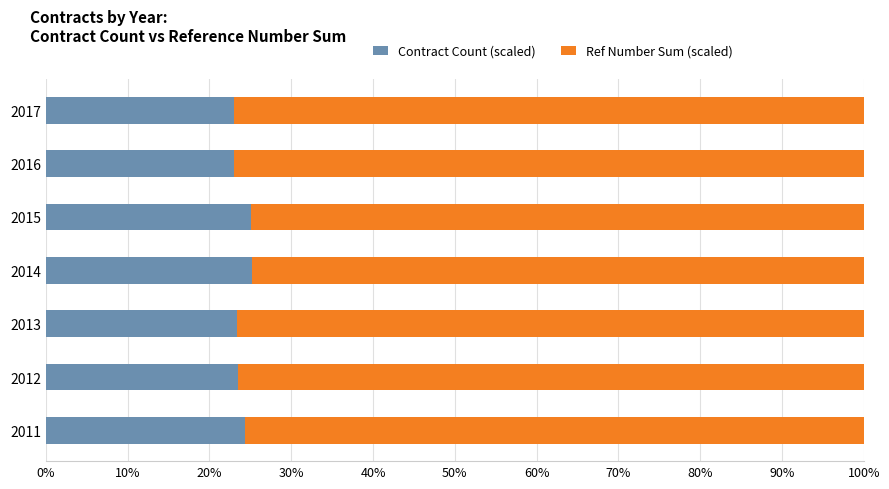

What is the highest value of the Contract Count (scaled) series?

25.1